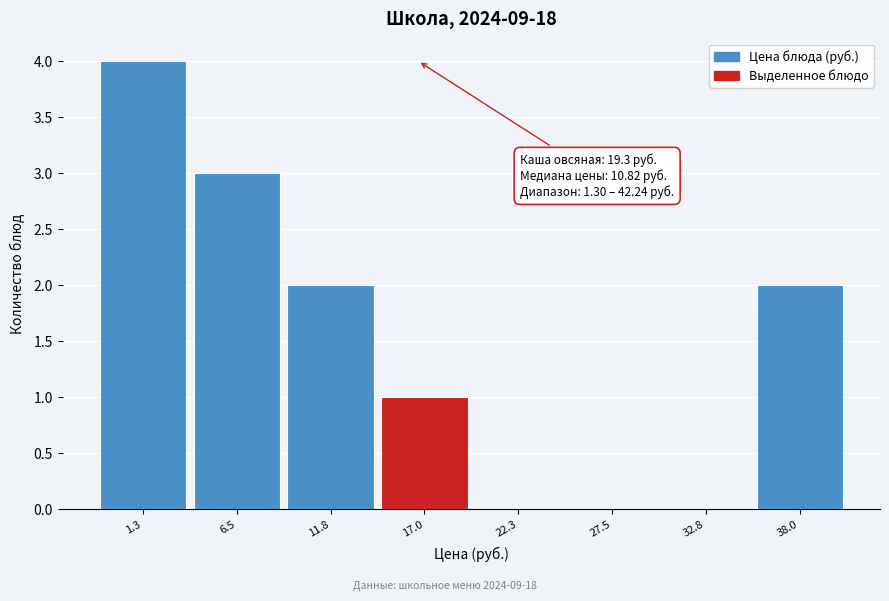

Reading right to left, list all the values displayed in this chart.

38.0=2	32.8=0	27.5=0	22.3=0	17.0=1	11.8=2	6.5=3	1.3=4